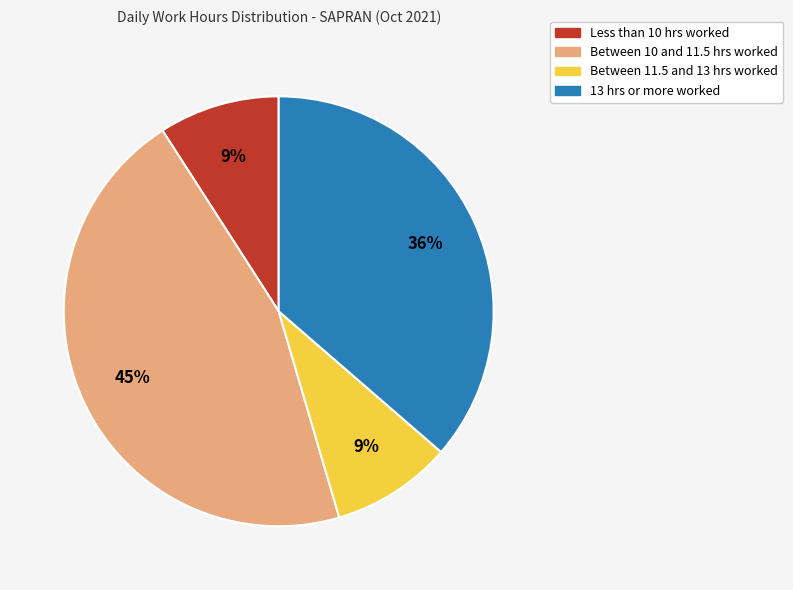

Does any single category account for the majority?

No